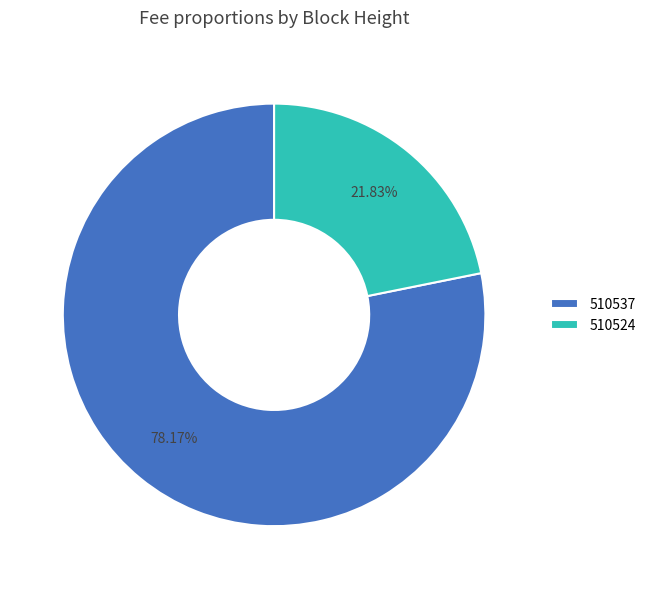

To the nearest percent, what is the average slice percentage?

50%